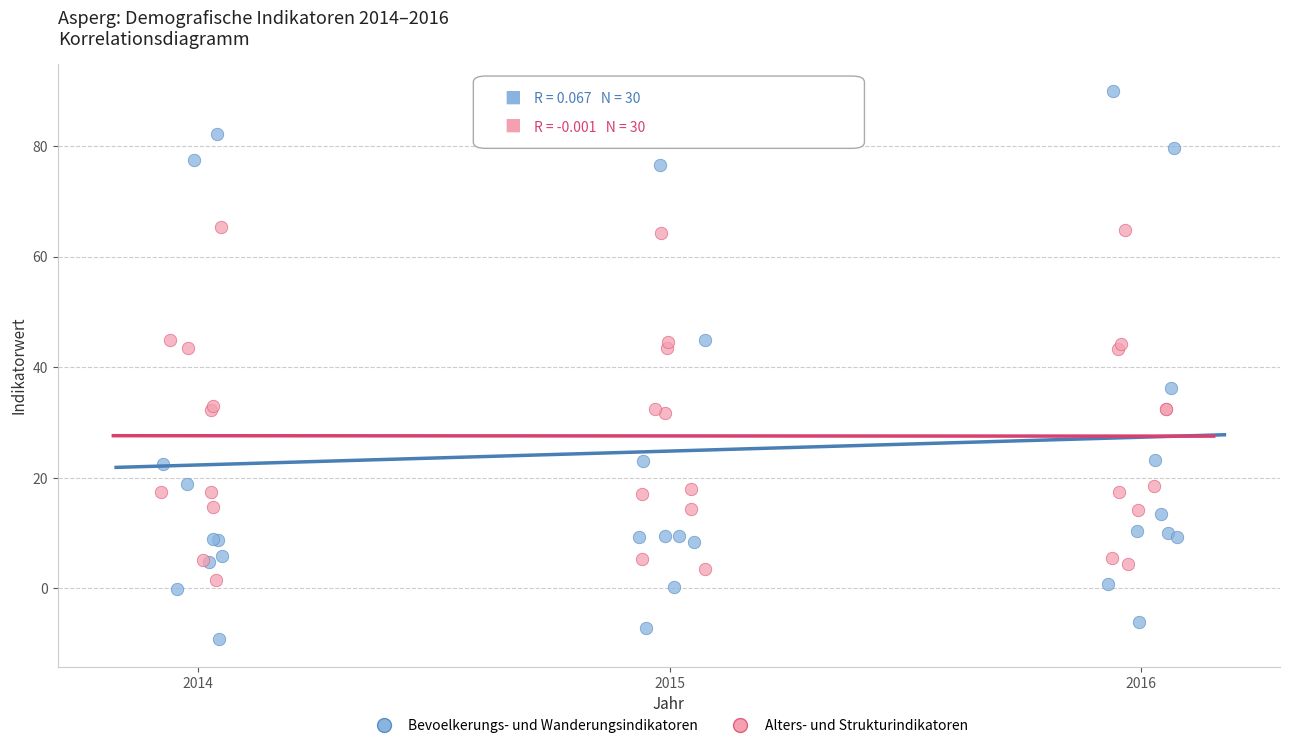

Which series reaches the minimum Y coordinate?

Bevoelkerungs- und Wanderungsindikatoren